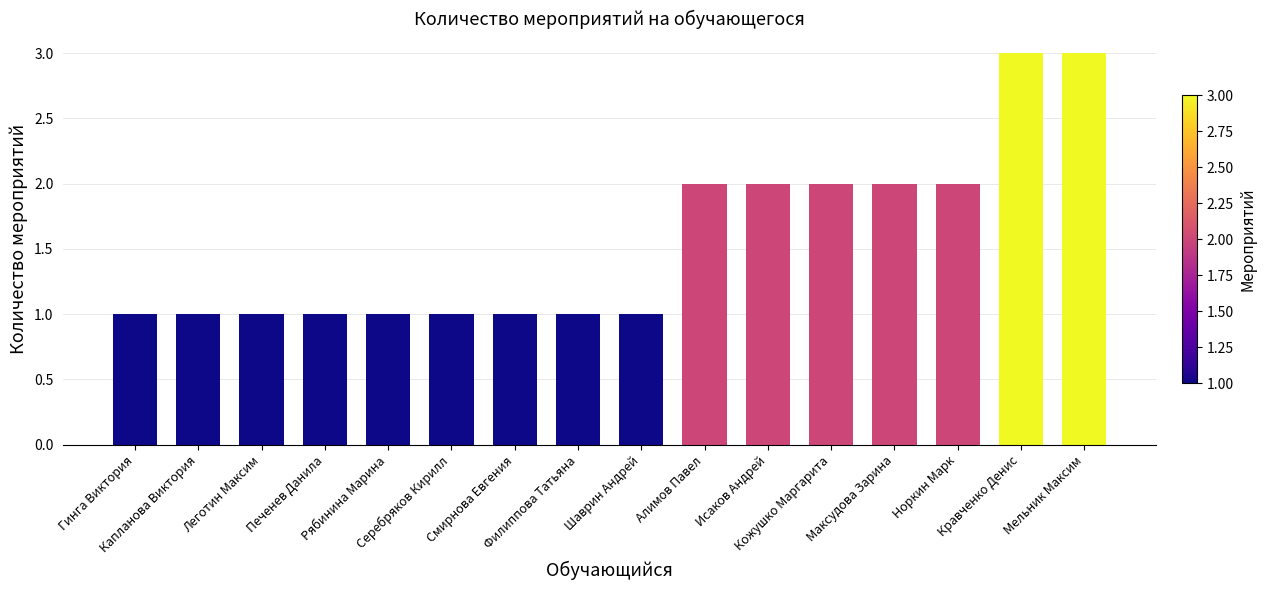

The chart shows a value of 2 at Серебряков Кирилл. True or false?

False